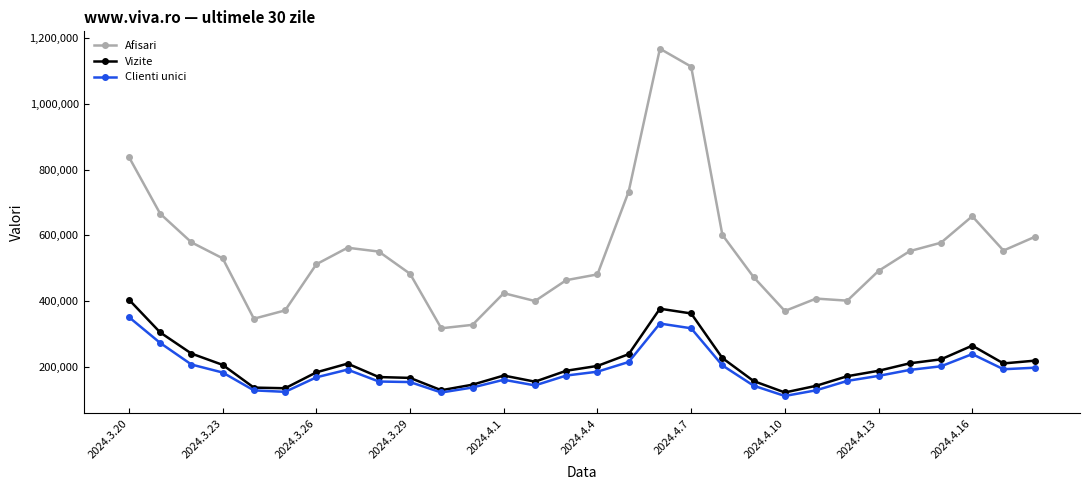

In Afisari, how many points are higher than both neighbors (excluding endpoints)?

5